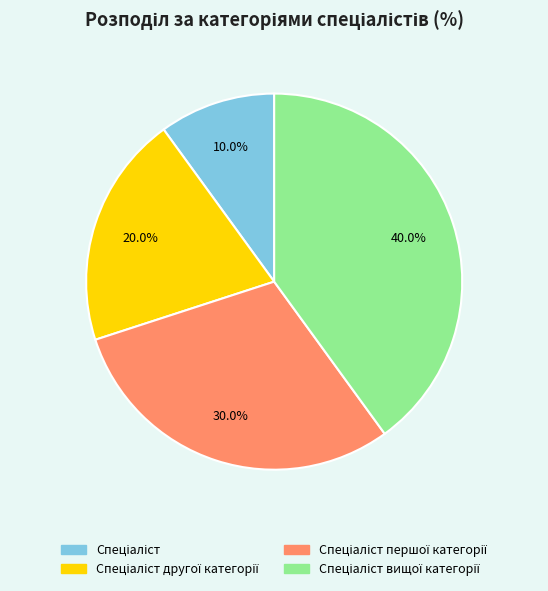

Is there a majority slice in this chart?

No